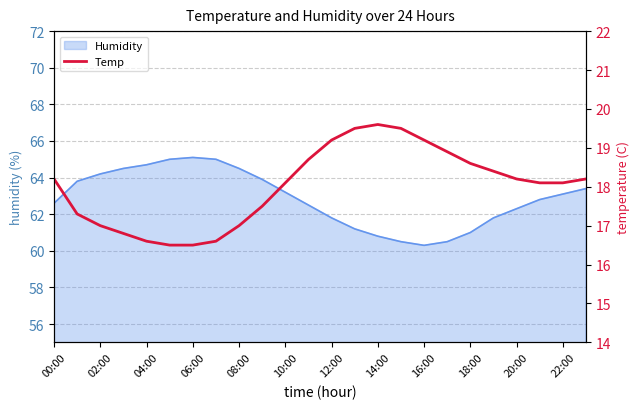

How many points are higher than both their immediate neighbors (excluding endpoints)?

1